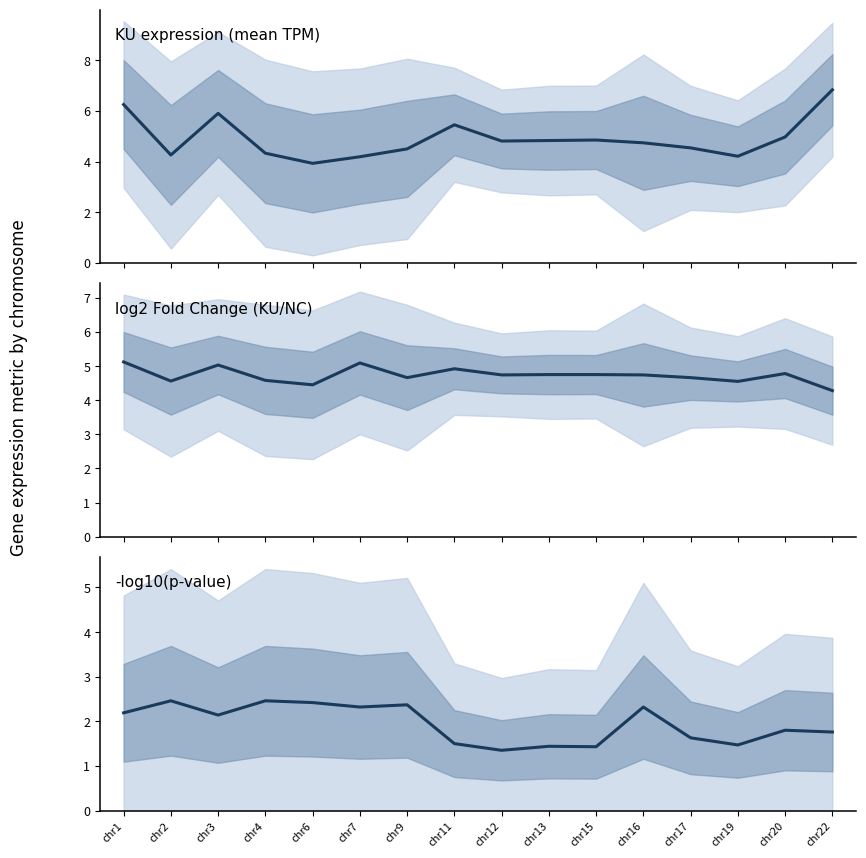

At which label does log2FoldChange reach its minimum?

chr22